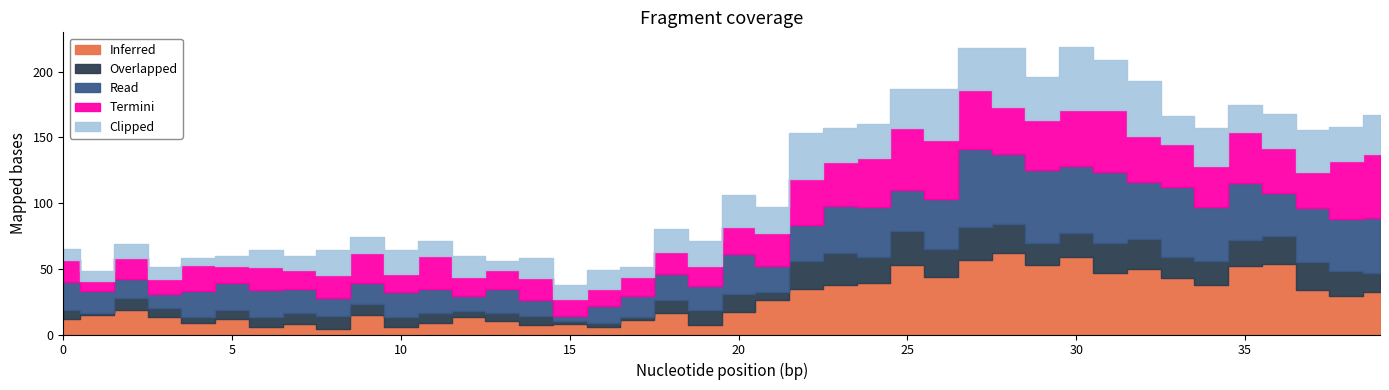

What are all the series names shown in the legend?

Inferred, Overlapped, Read, Termini, Clipped